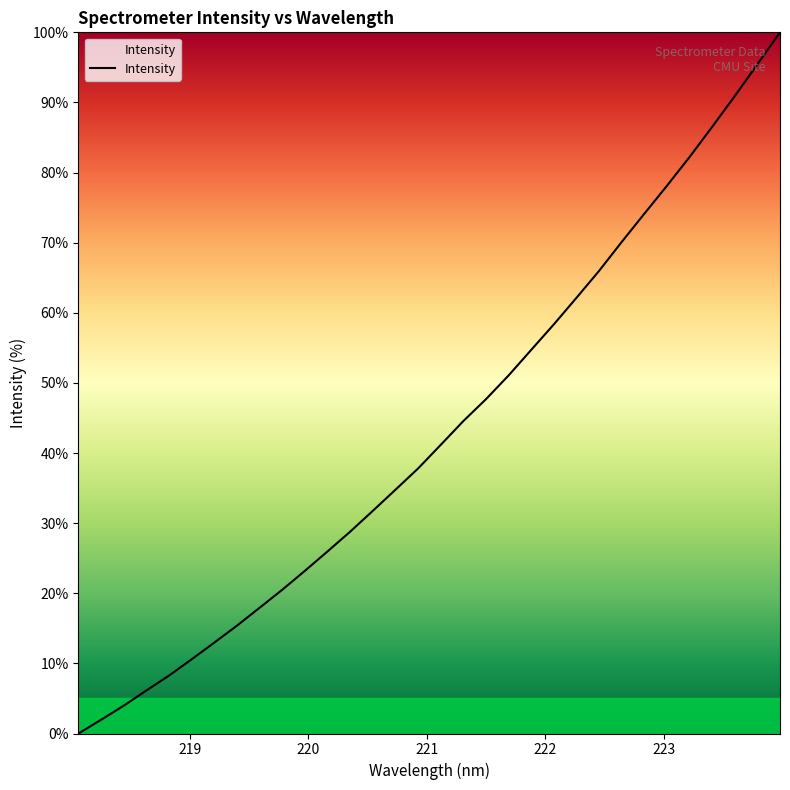

Reading left to right, what are all the values shown in this chart?

0.0	2.0	4.0	6.1	8.3	10.6	13.0	15.4	17.9	20.5	23.2	26.0	28.8	31.8	34.8	37.8	41.2	44.6	47.7	51.1	54.7	58.4	62.1	66.0	70.1	74.1	78.1	82.2	86.5	90.9	95.4	100.0